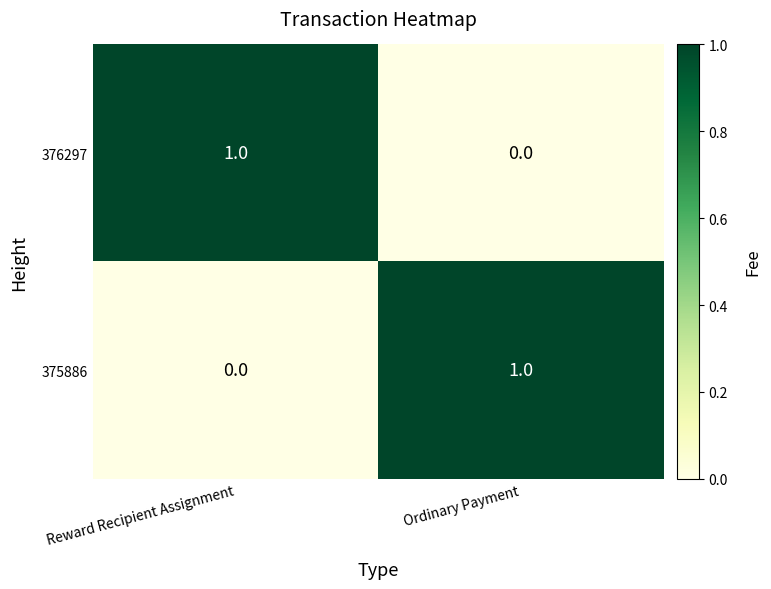

At which label does 376297 reach its peak?

Reward Recipient Assignment